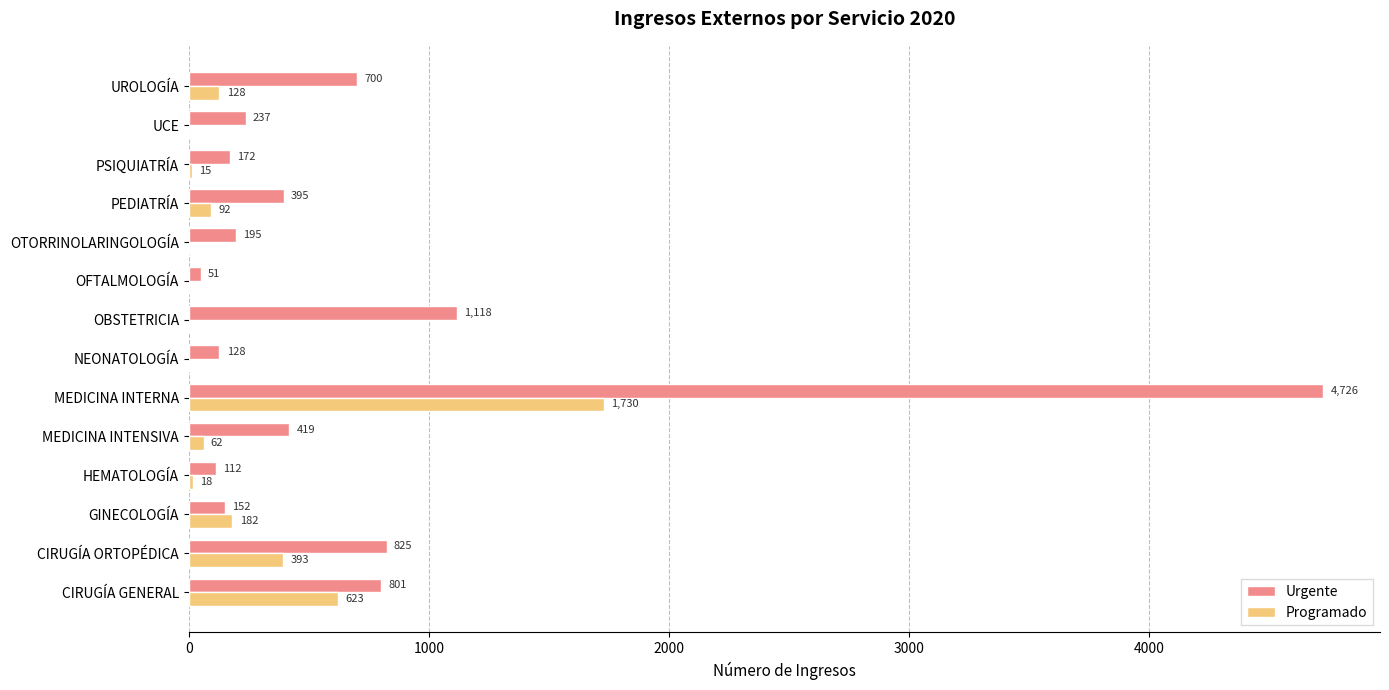

What is the sum of the Programado values at HEMATOLOGÍA and PEDIATRÍA?

110